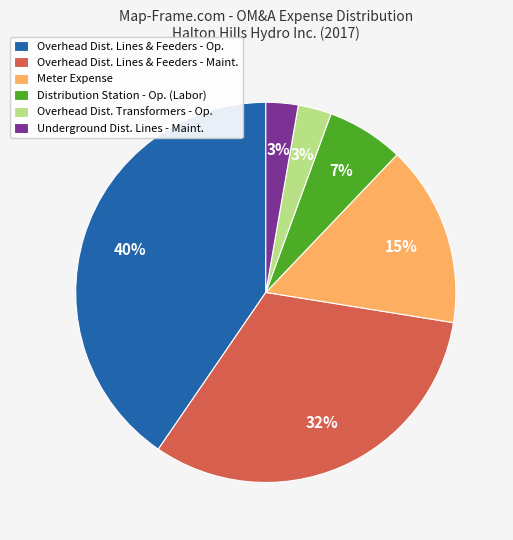

Which has a higher value, Distribution Station - Op. (Labor) or Underground Dist. Lines - Maint.?

Distribution Station - Op. (Labor)